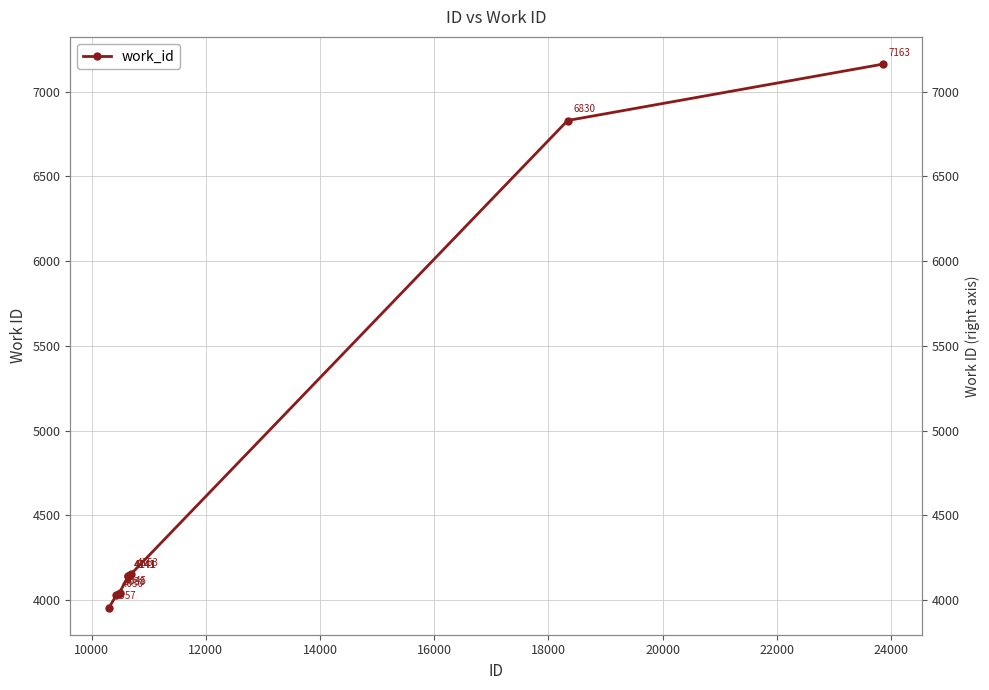

What is the maximum value shown in the chart?

7163